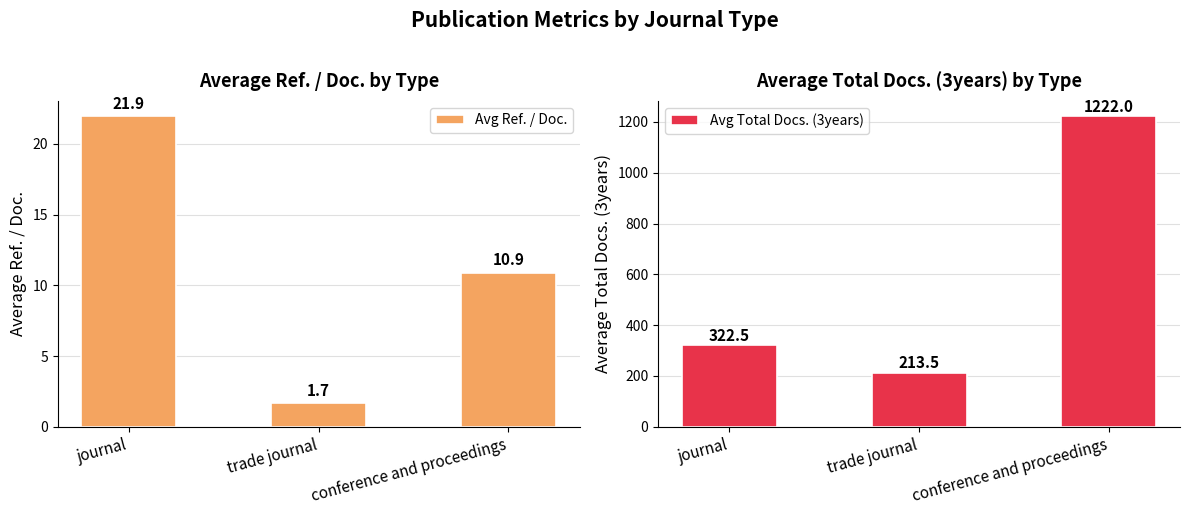

At which category is the sum across all series the highest?

conference and proceedings